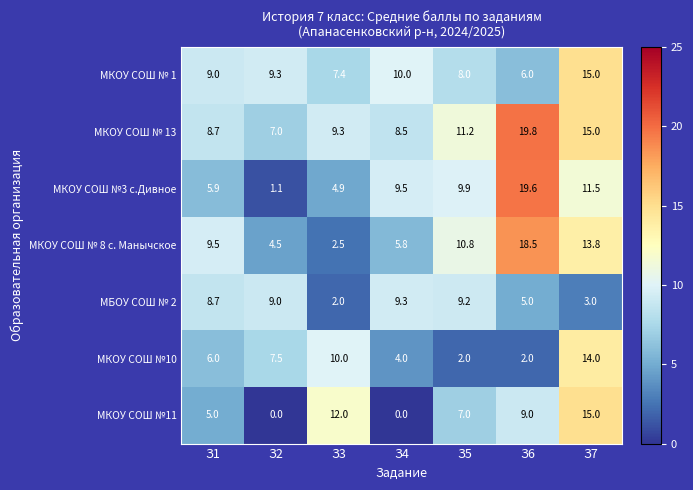

What is the difference between the second highest and minimum values in the МКОУ СОШ №11 series?

12.0